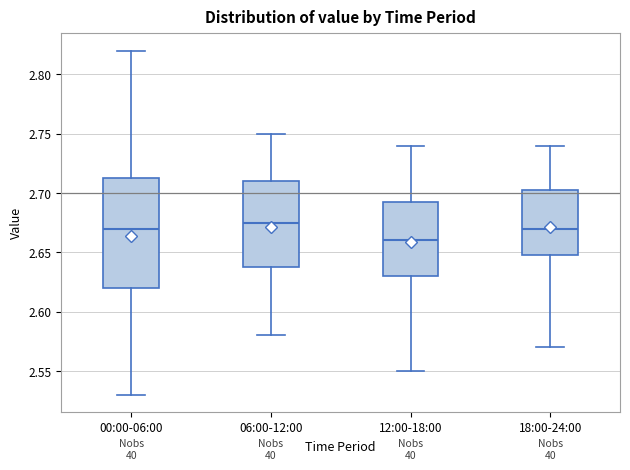

Which box has the lowest median line?

12:00-18:00